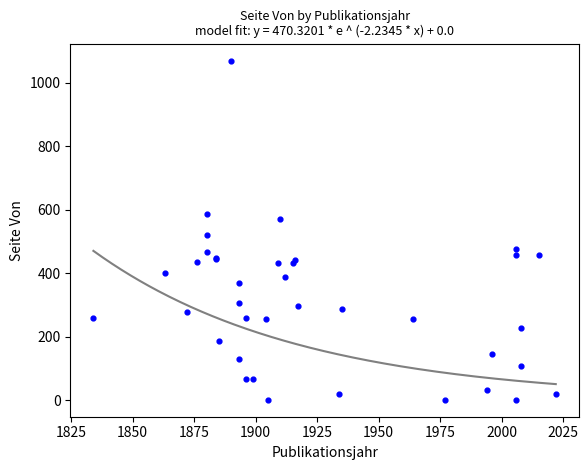

What Y value in the scatter plot is closest to 535?

519